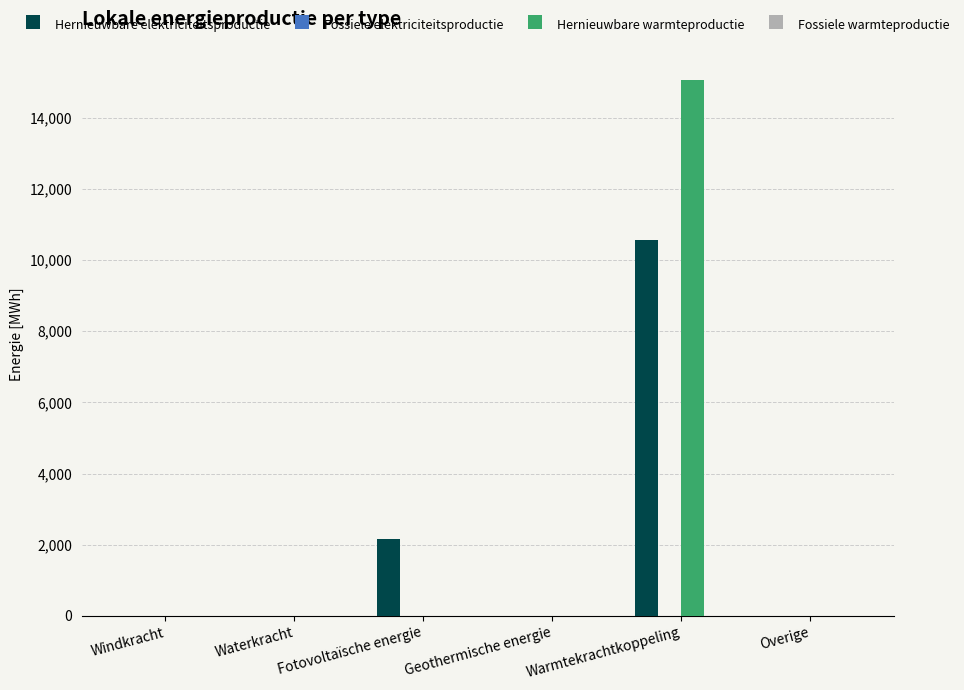

What is the sum of all Hernieuwbare elektriciteitsproductie values?

12705.6